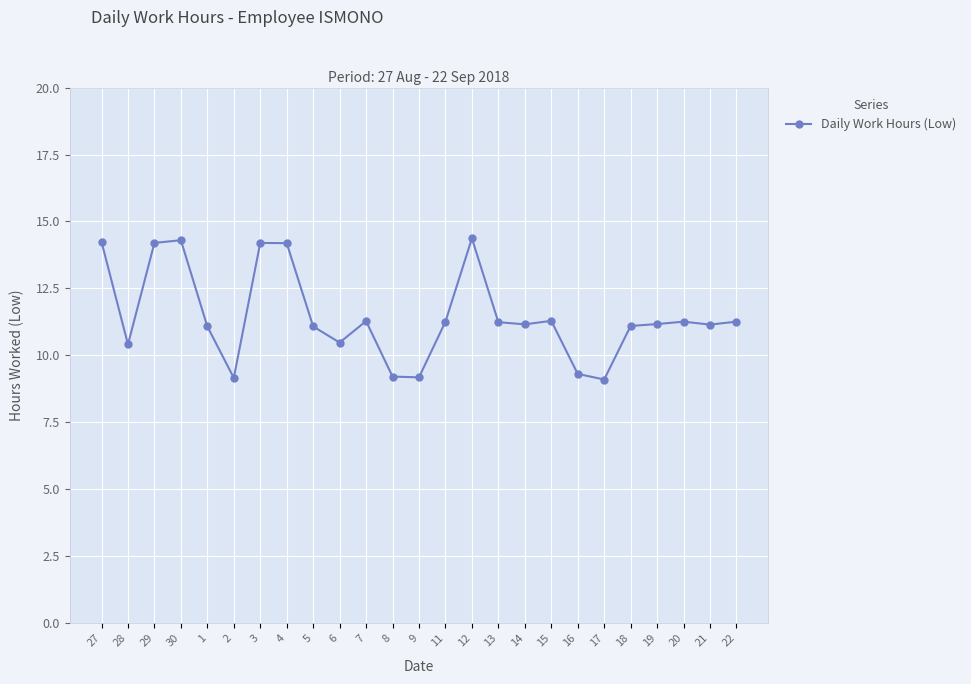

What is the difference between the maximum and minimum values?

5.3